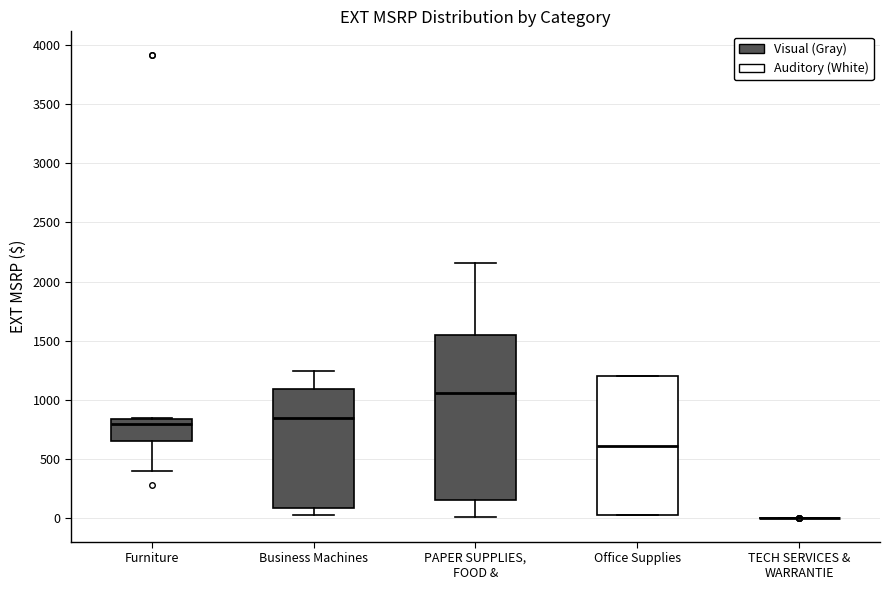

Where is the lower edge of the box for PAPER SUPPLIES, FOOD & on the y-axis? The values are not printed on the chart, so give them approximately, as read against the axis.

150